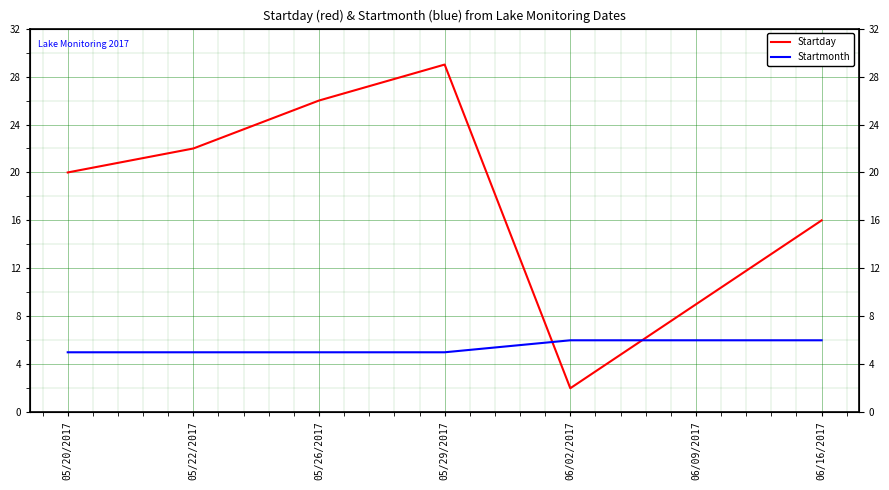

Which category has the lowest value in the Startday series?

06/02/2017